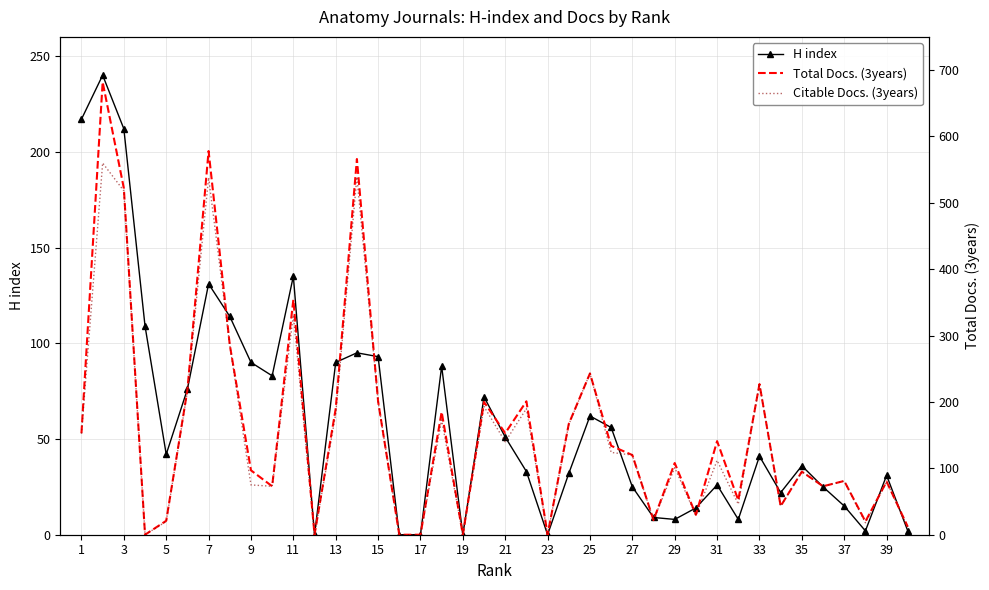

Count the number of data series in this chart.

3